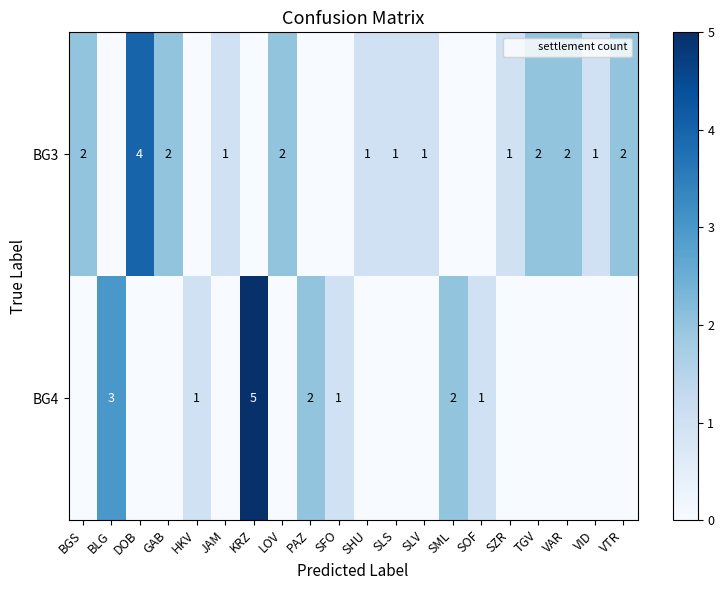

What is the maximum value shown in the chart?

5